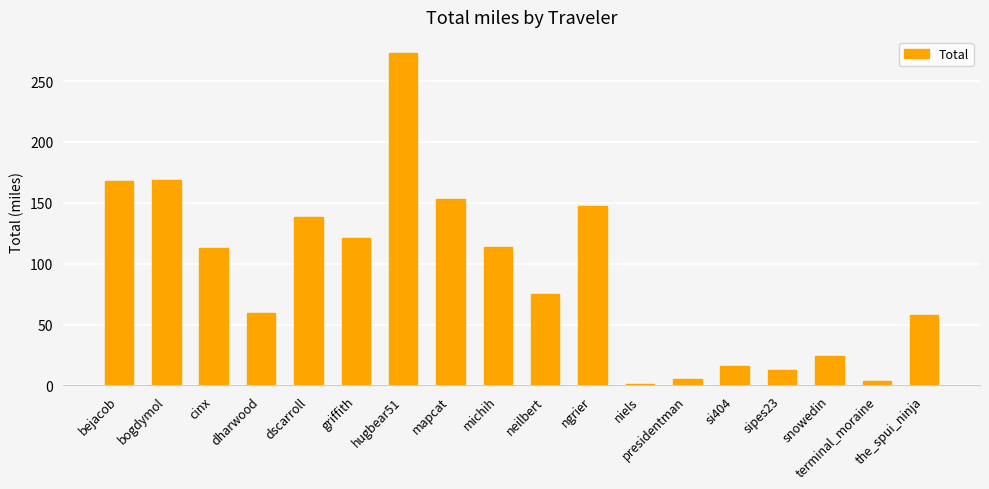

Which category has the lowest value across all series?

niels